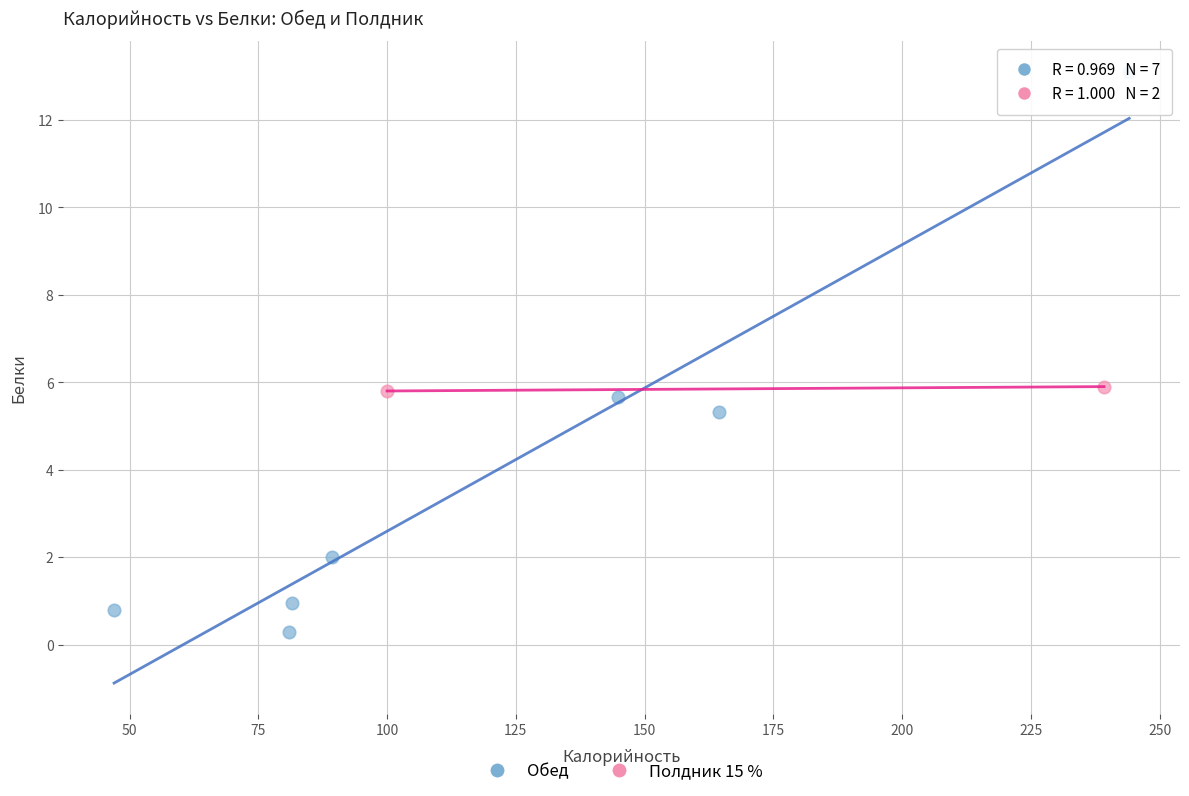

What are all the series names shown in the legend?

Обед, Полдник 15 %